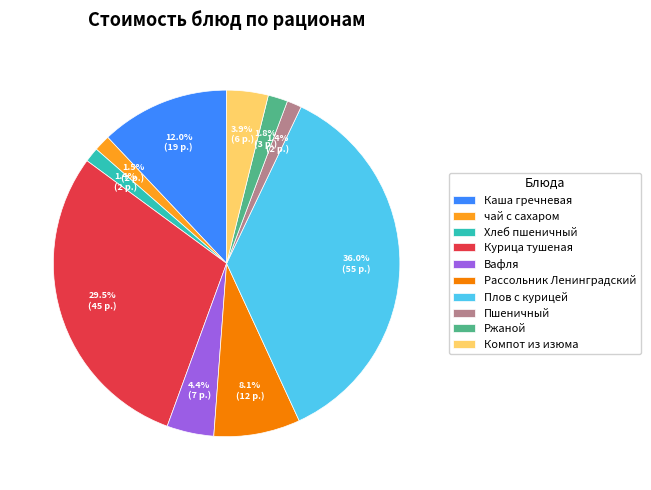

True or false: Хлеб пшеничный accounts for 11% of the total.

False